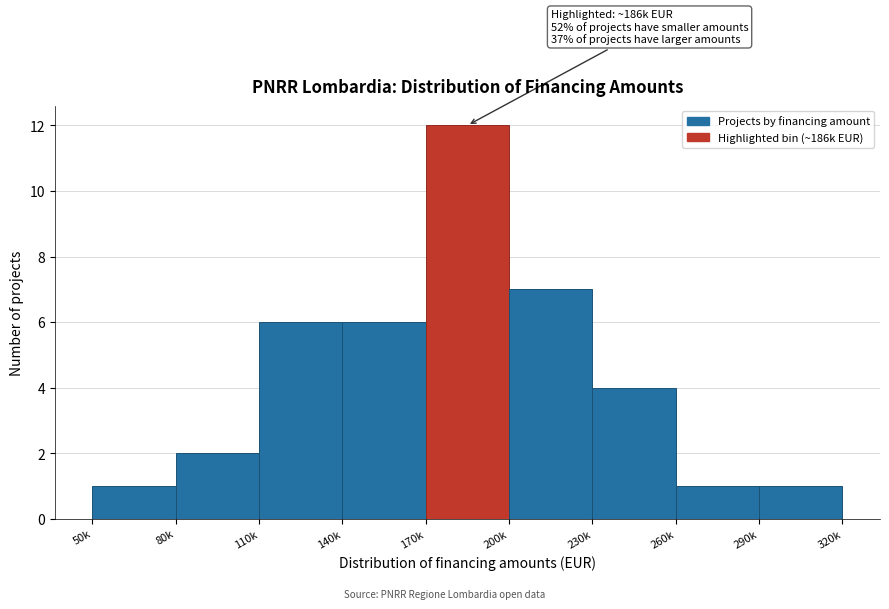

Reading right to left, transcribe all the data shown in this chart.

1	1	4	7	12	6	6	2	1